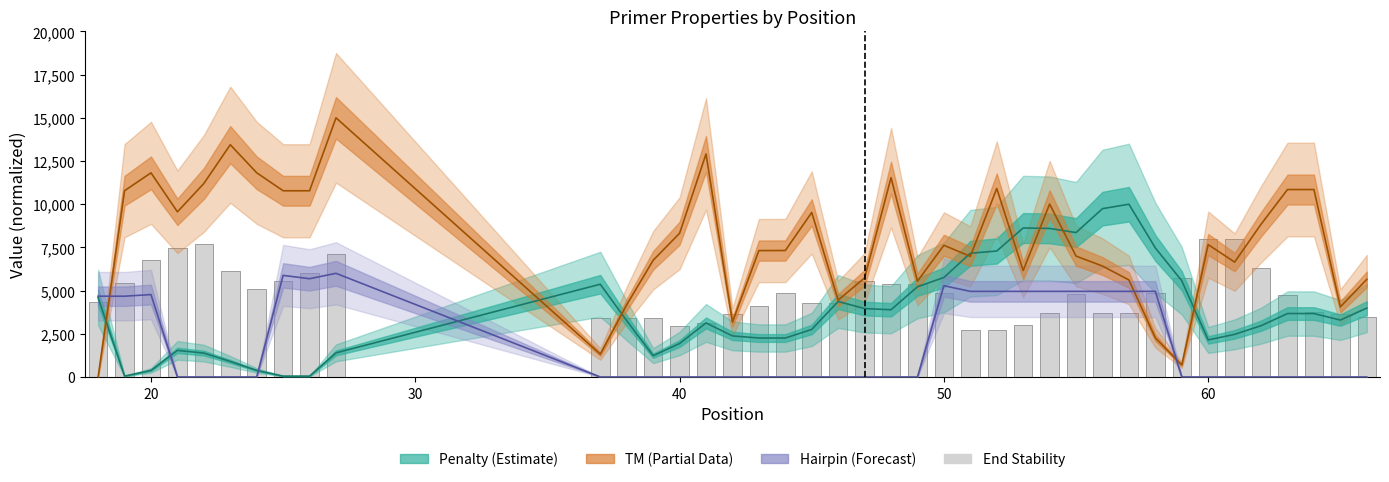

Are the bars grouped side by side (vs. stacked)?

No